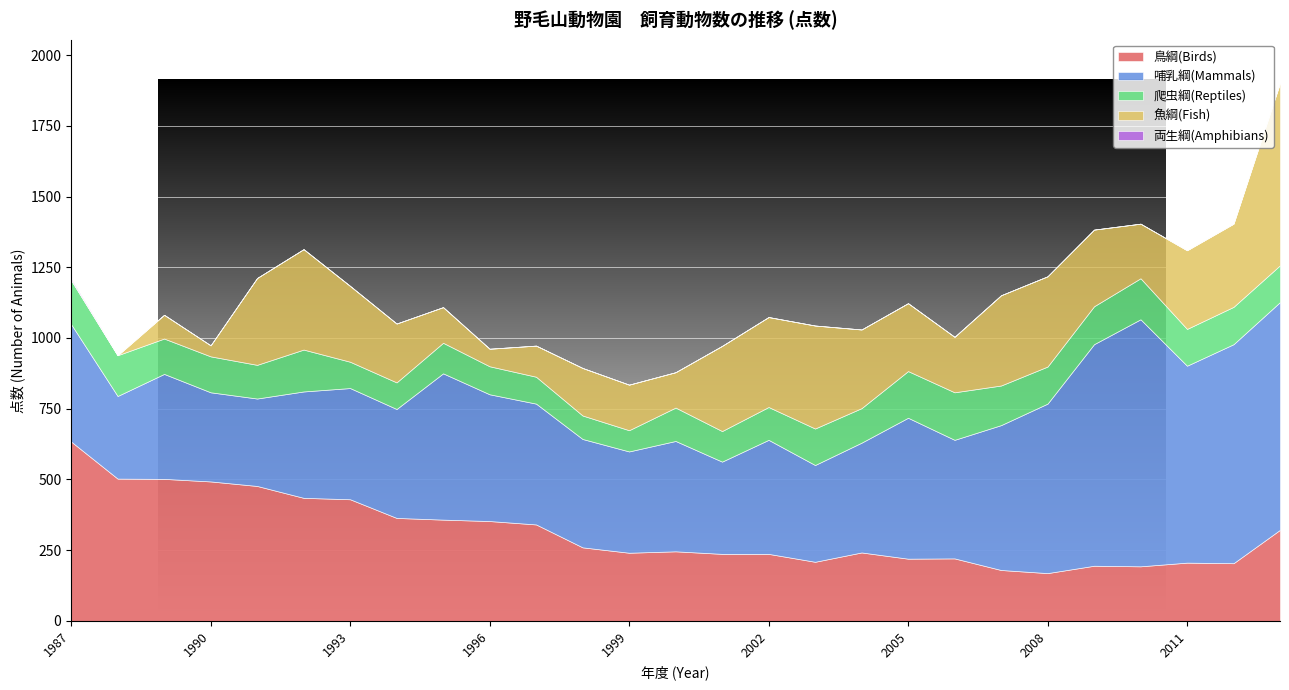

At which category does the chart reach its peak across all series?

2010